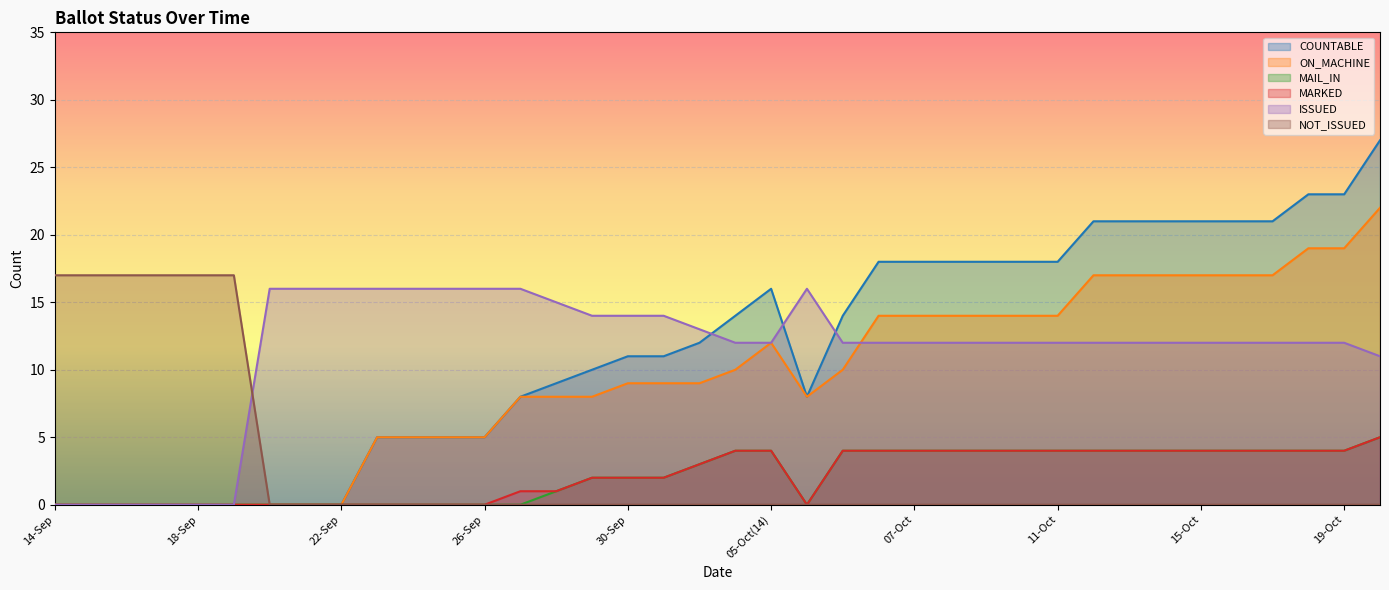

How many MAIL_IN values are between 0 and 4?

37